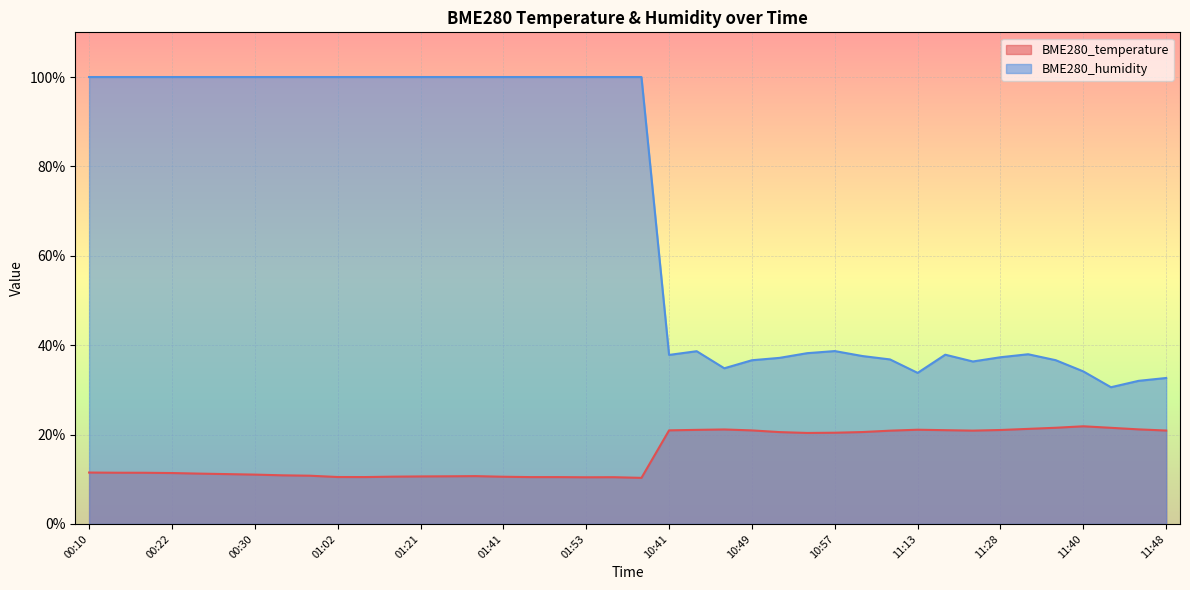

At how many categories does at least one series exceed 79?

21